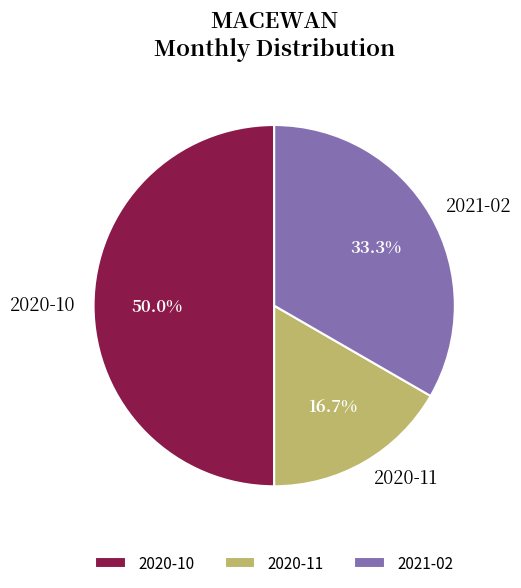

To the nearest percent, what is the combined percentage of 2020-11 and 2020-10?

67%